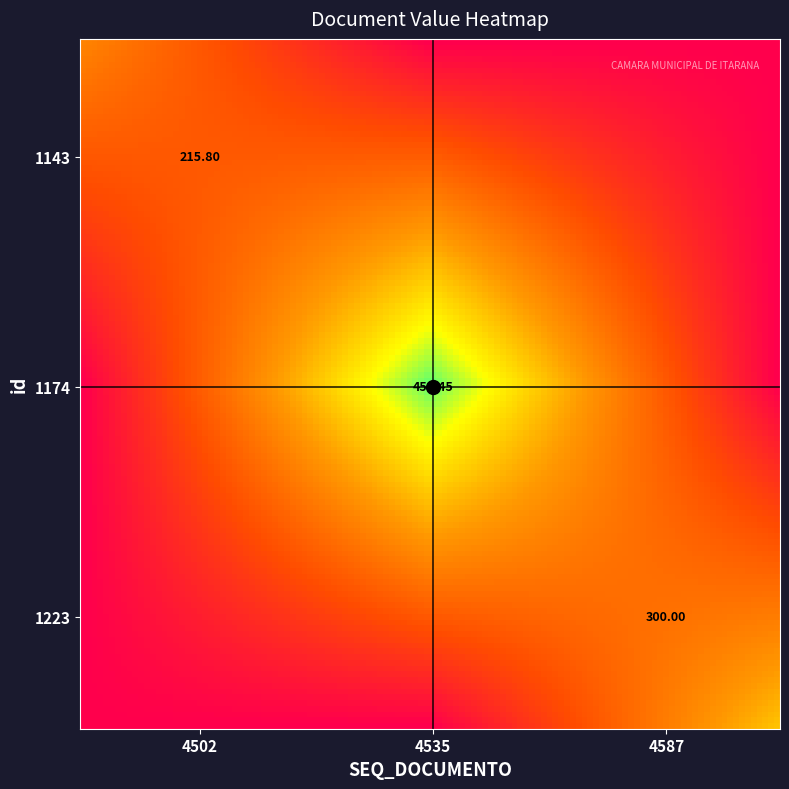

Where is 1223 nearest to the value 150?

4502